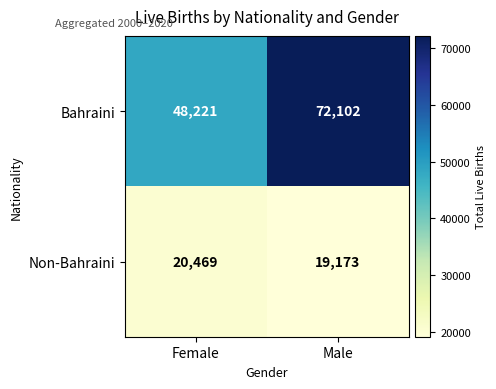

Which series changed the most between Female and Male?

Bahraini